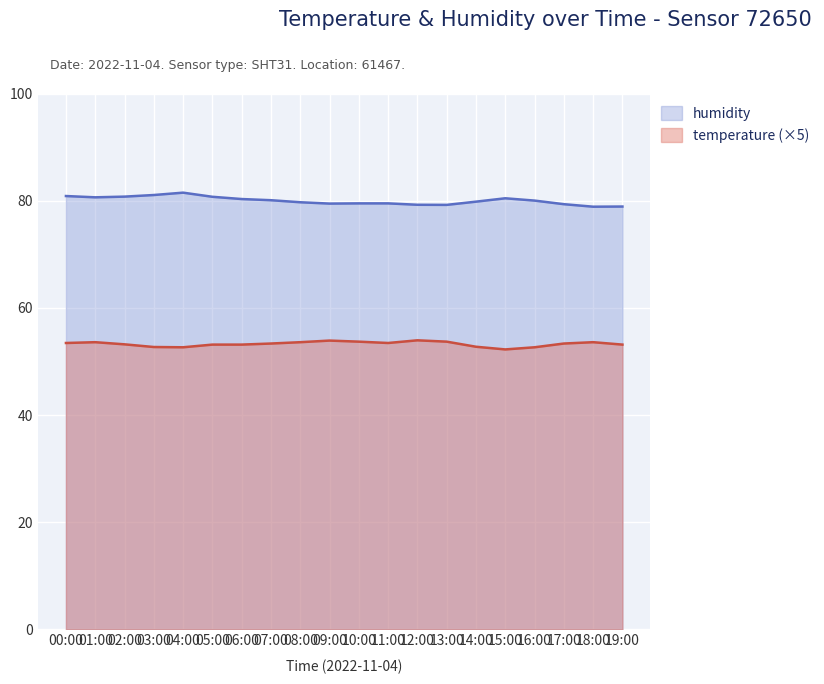

Between 08:00 and 04:00, which is larger?

04:00